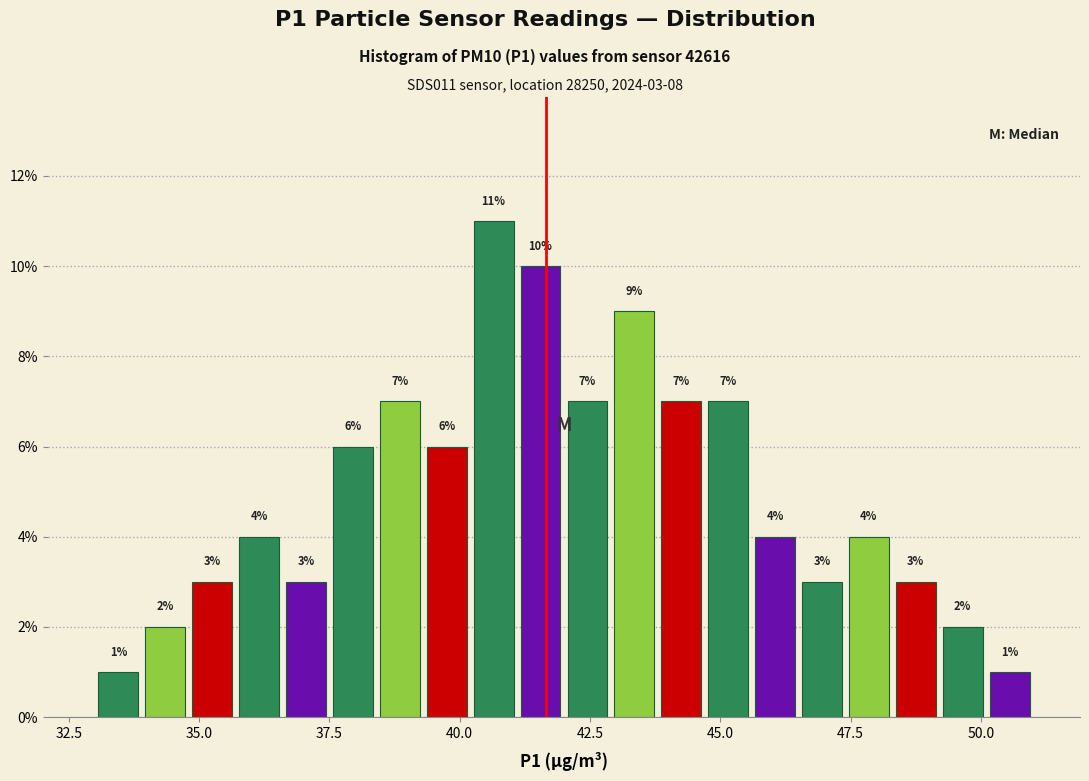

Around what value on the x-axis is the tallest bar? Give the approximate position of its centre, as read against the axis.

40.5